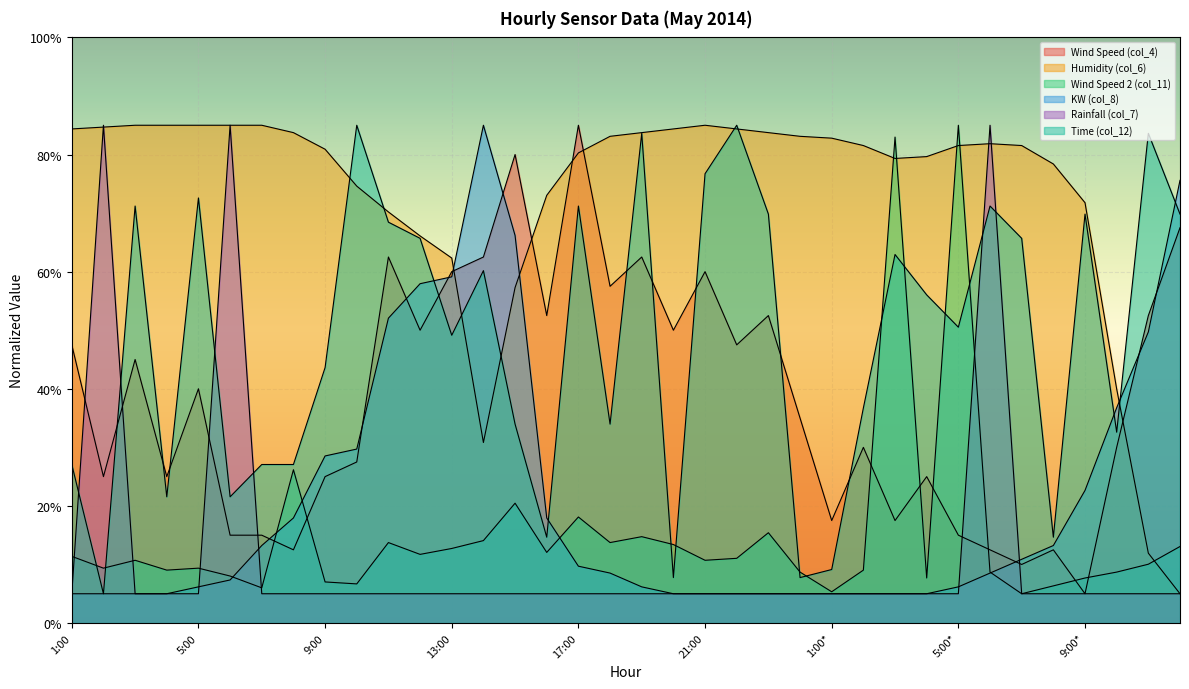

Is it true that Wind Speed (col_4) equals 25.0 at 4:00*?

True